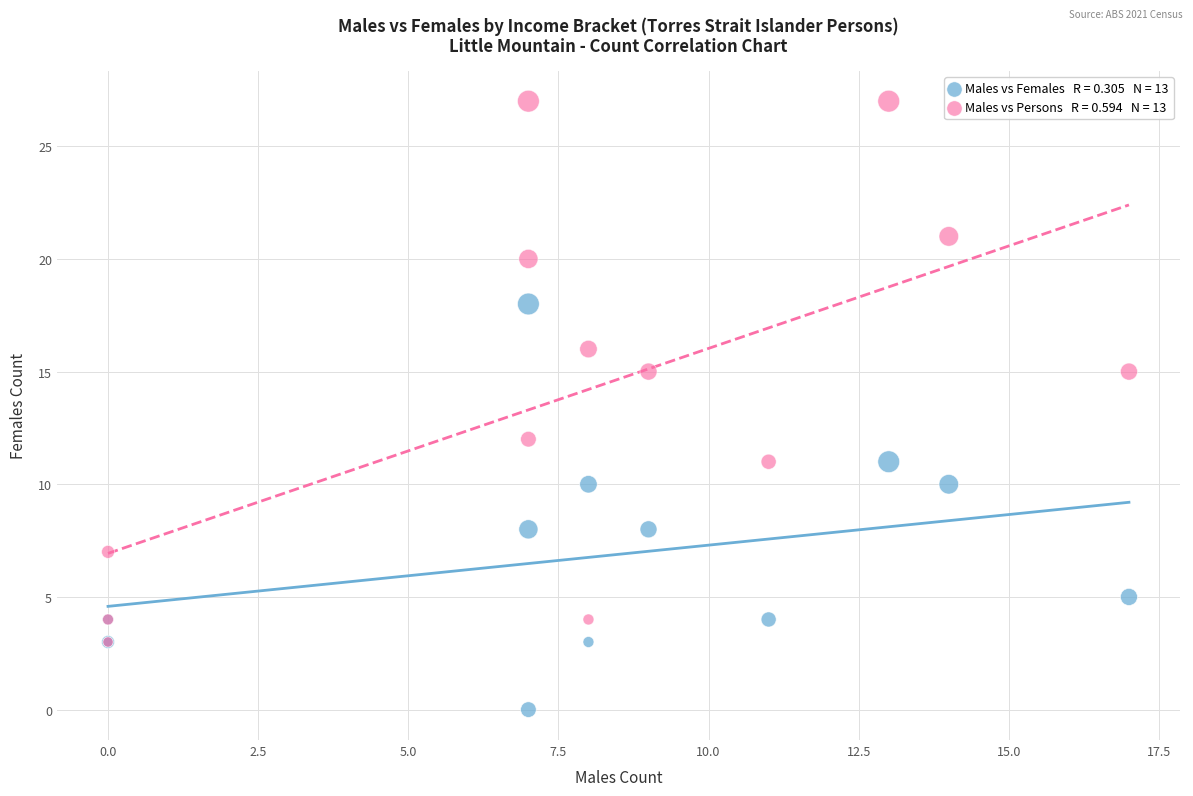

Across all series, what Y value is closest to 13?

12